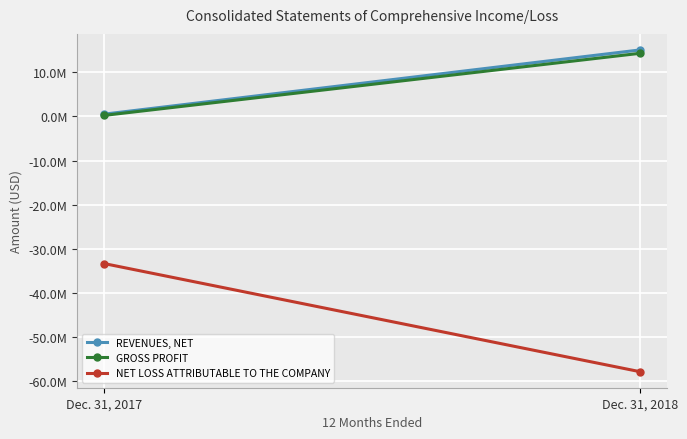

List the series in order of their peak value, highest first.

REVENUES, NET, GROSS PROFIT, NET LOSS ATTRIBUTABLE TO THE COMPANY